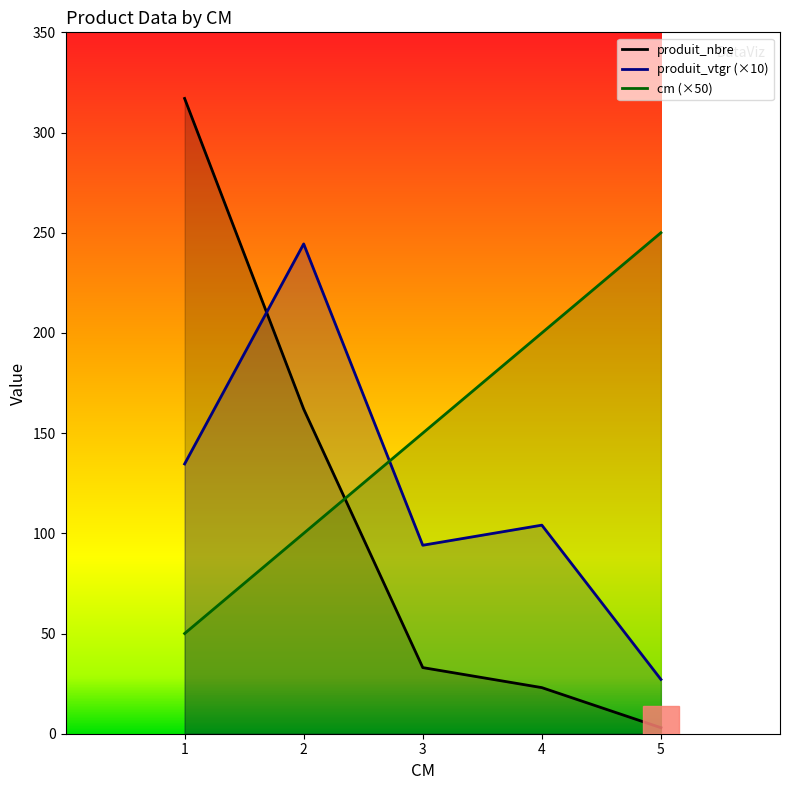

What is the sum of the produit_vtgr values at 4 and 1?

238.7